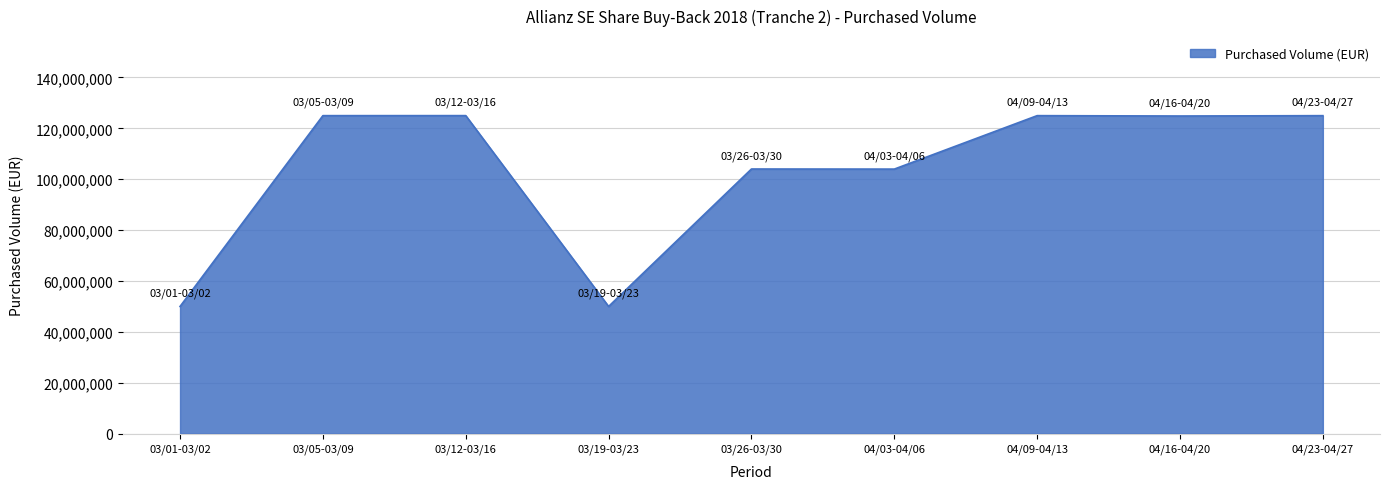

The chart shows a value of 125009173.1 at 03/12-03/16. True or false?

True